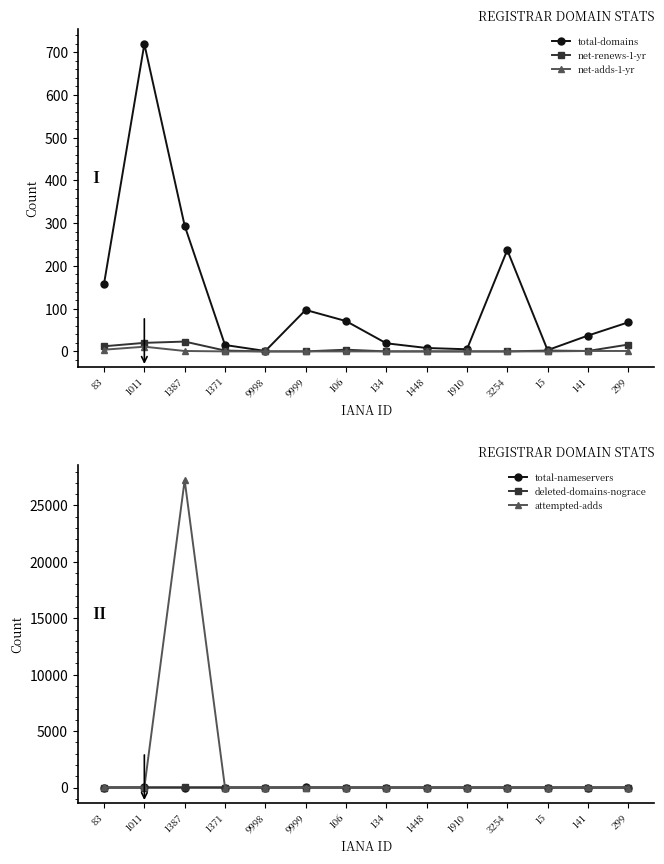

List the series in order of their peak value, lowest first.

total-nameservers, deleted-domains-nograce, net-adds-1-yr, net-renews-1-yr, total-domains, attempted-adds